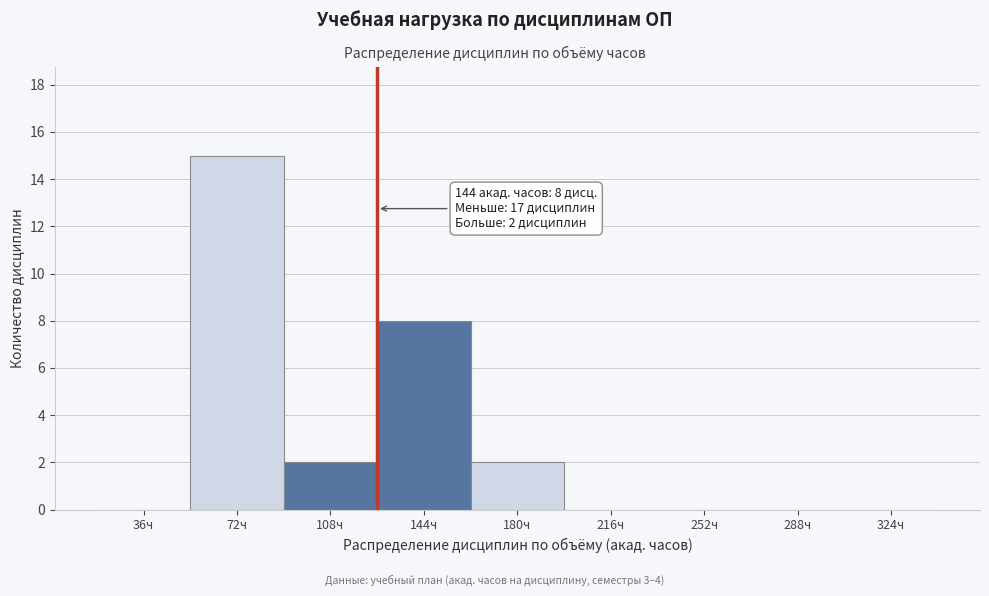

Reading right to left, extract all data points from this chart.

324ч=0	288ч=0	252ч=0	216ч=0	180ч=2	144ч=8	108ч=2	72ч=15	36ч=0